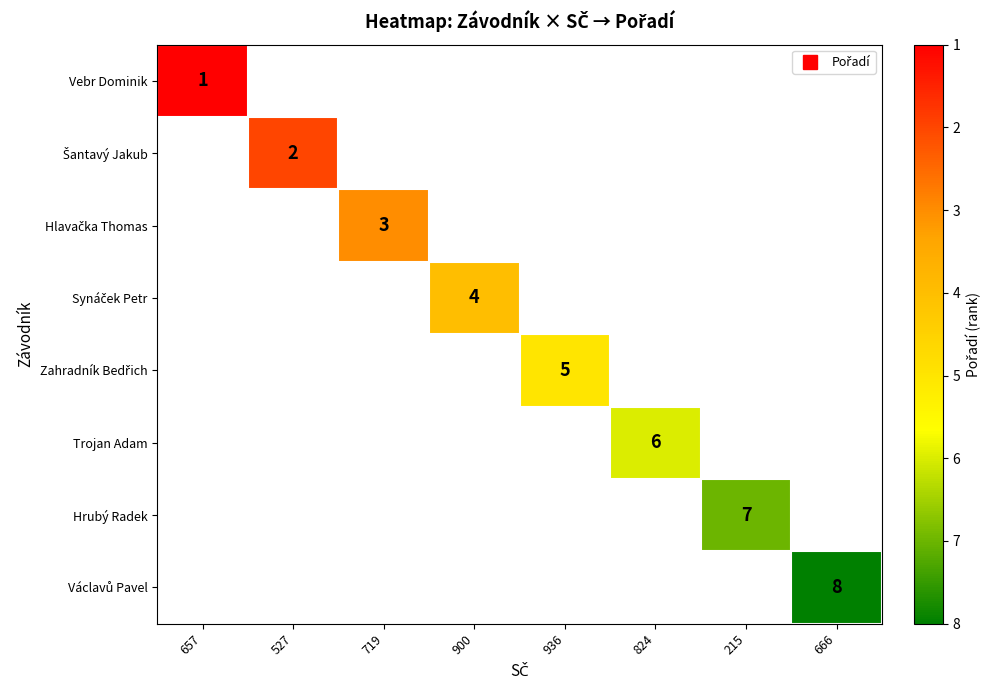

Is the value of Vebr Dominik at 900 greater than the value of Václavů Pavel at 900?

No